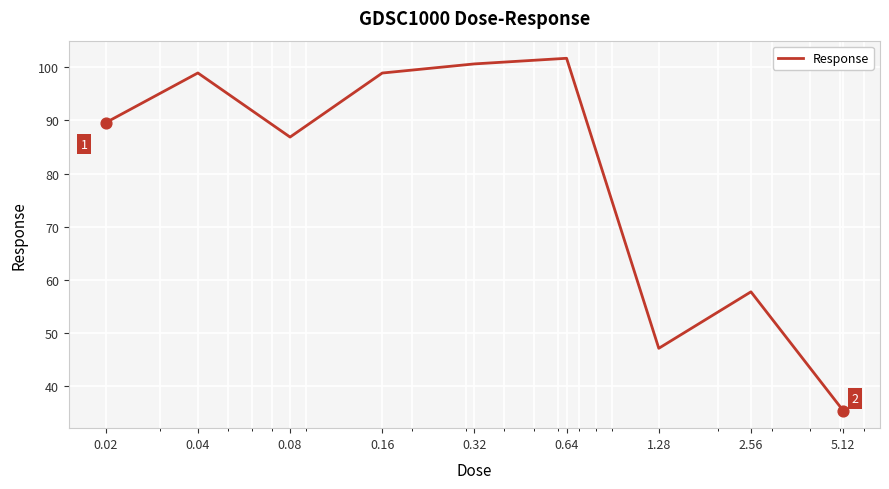

What is the greatest value displayed?

101.7